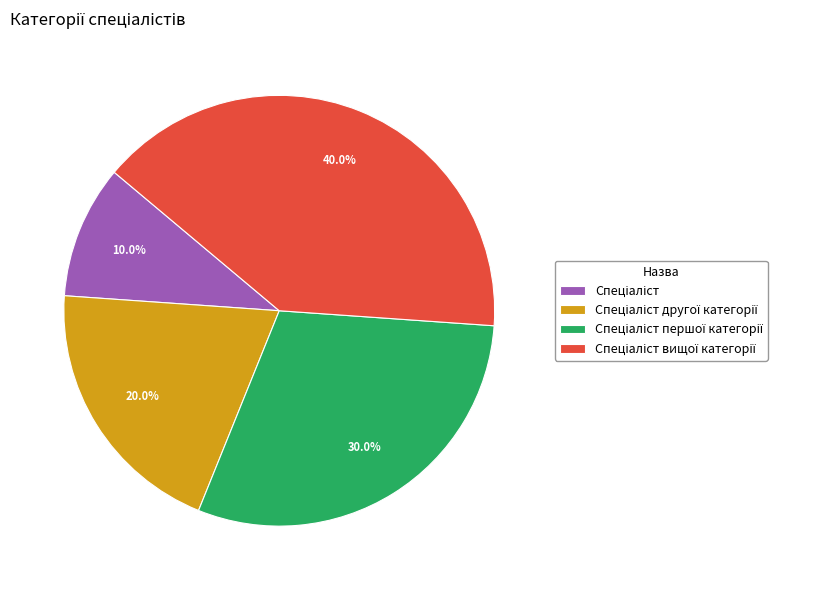

Count the number of slices in the pie.

4